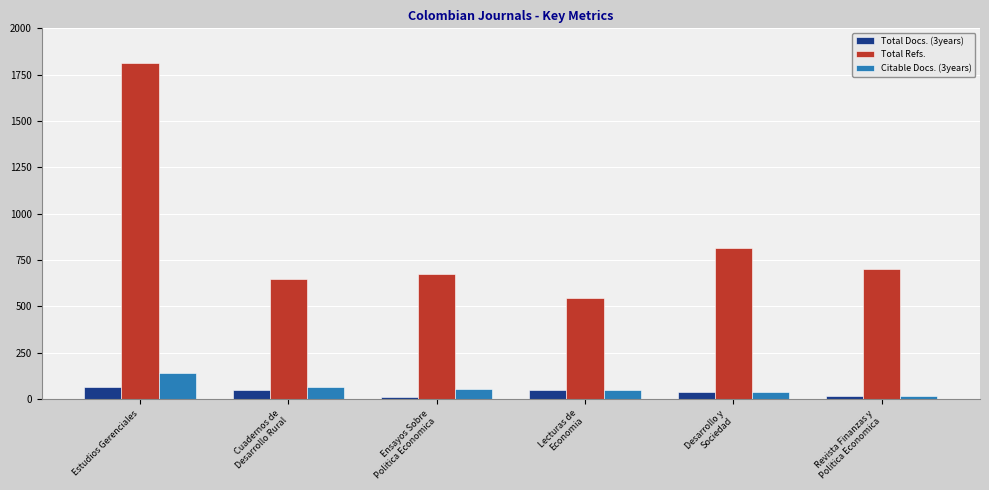

What is the smallest value displayed?

10